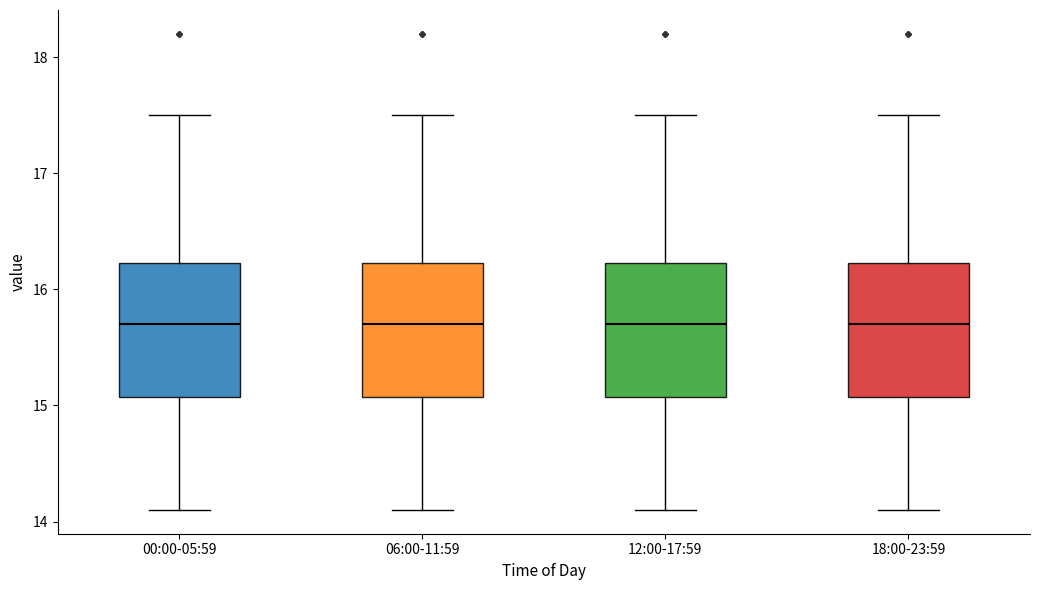

Reading left to right, transcribe this box plot: for each box, give where its median line is, the range the box spans, and where its two whiskers end, as read against the y-axis. The values are not printed on the chart, so give them approximately, as read against the axis.

00:00-05:59: median 15.7, box 15.1 to 16.2, whiskers 14.1 to 17.5
06:00-11:59: median 15.7, box 15.1 to 16.2, whiskers 14.1 to 17.5
12:00-17:59: median 15.7, box 15.1 to 16.2, whiskers 14.1 to 17.5
18:00-23:59: median 15.7, box 15.1 to 16.2, whiskers 14.1 to 17.5